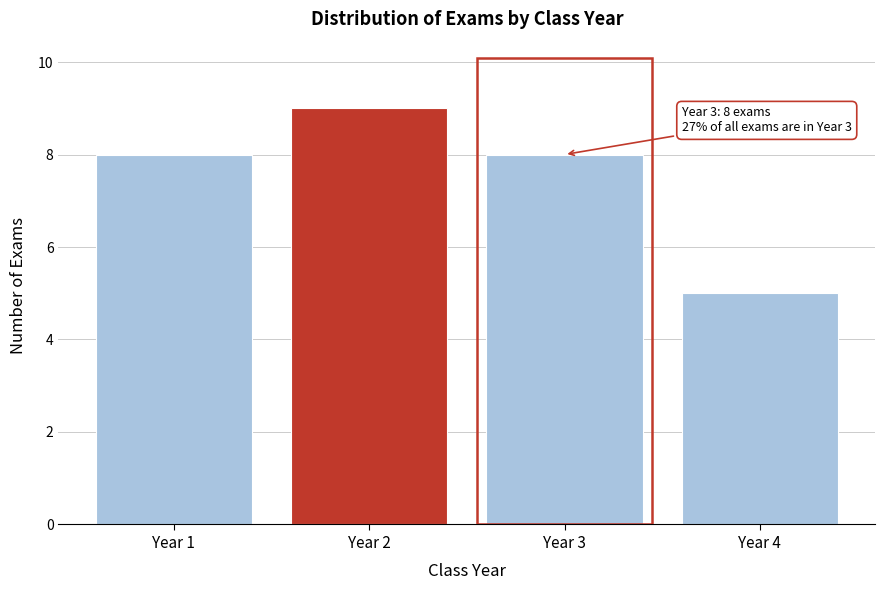

Reading left to right, extract all data points from this chart.

Year 1=8	Year 2=9	Year 3=8	Year 4=5